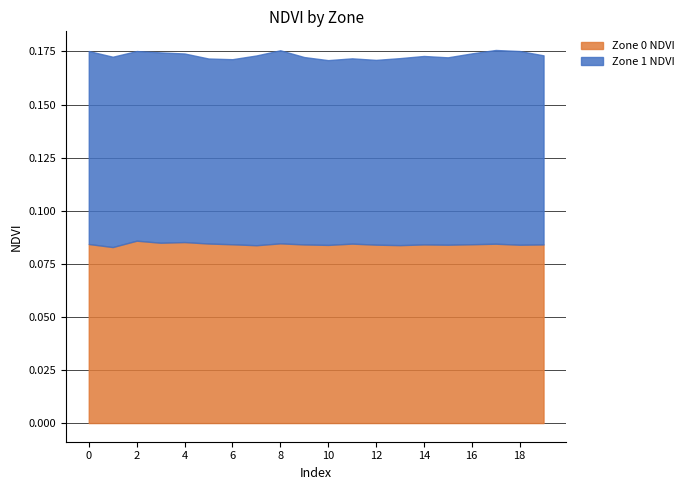

At how many categories does at least one series exceed 0?

20